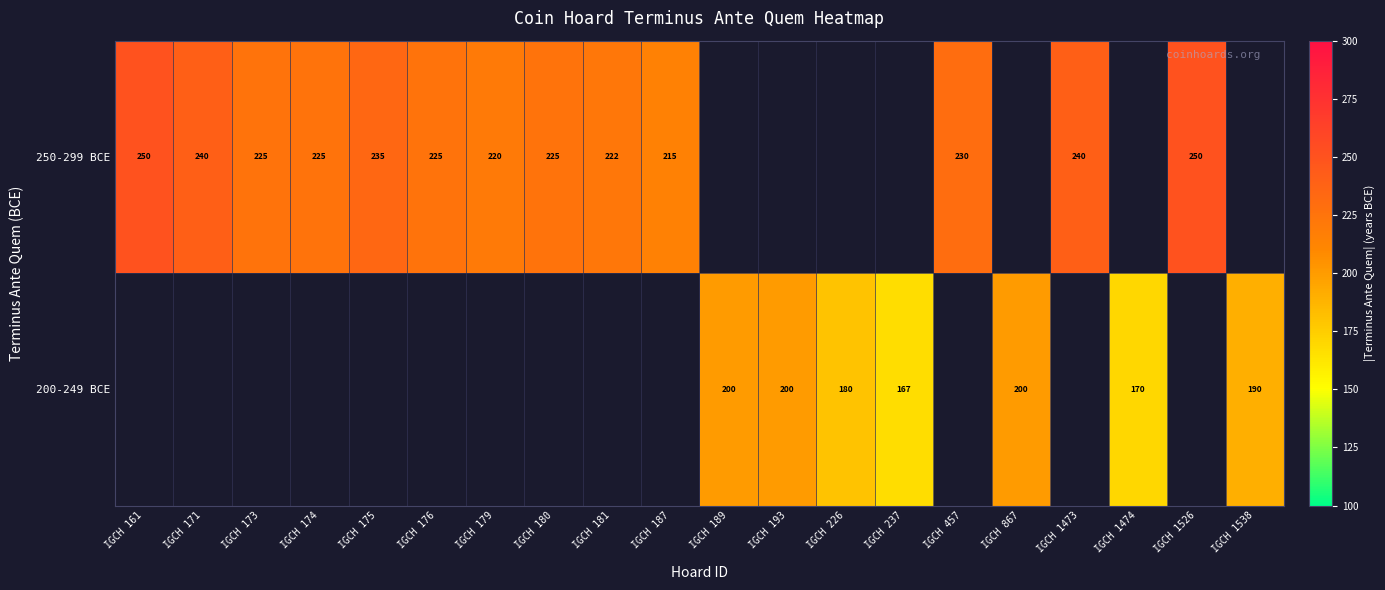

The value of 200-249 BCE at IGCH 1474 is 230. True or false?

False